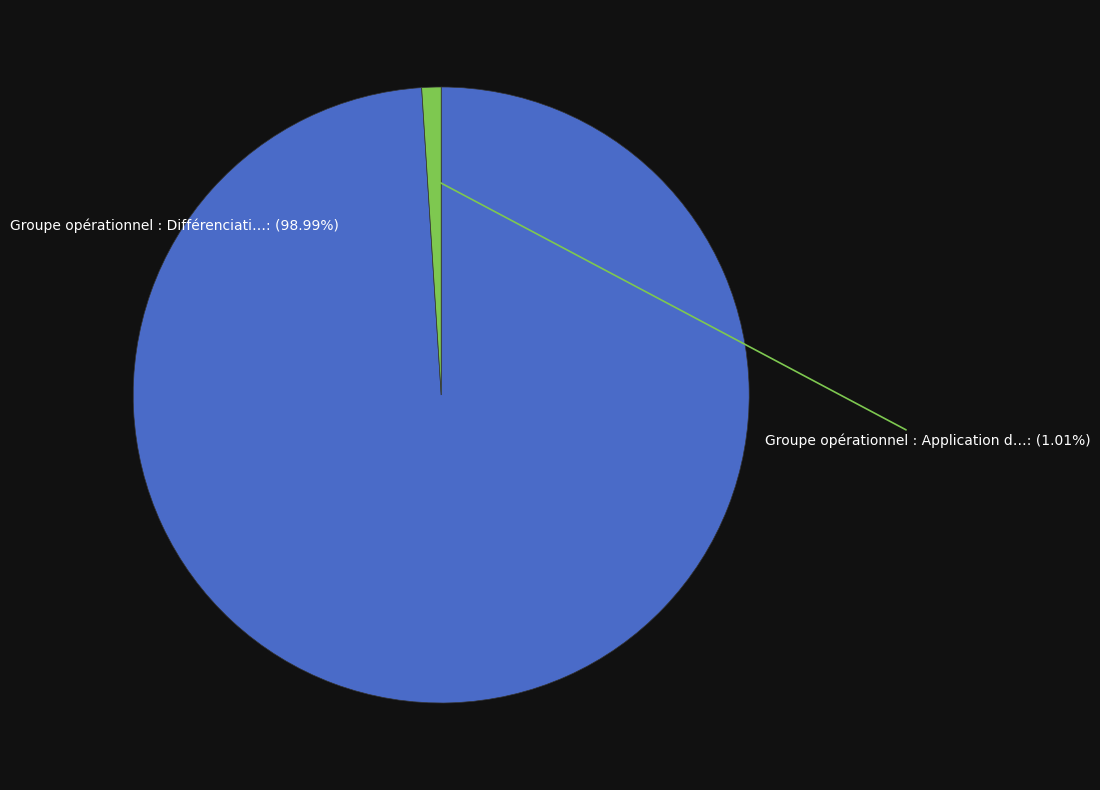

Is there any slice that represents more than half of the pie?

Yes